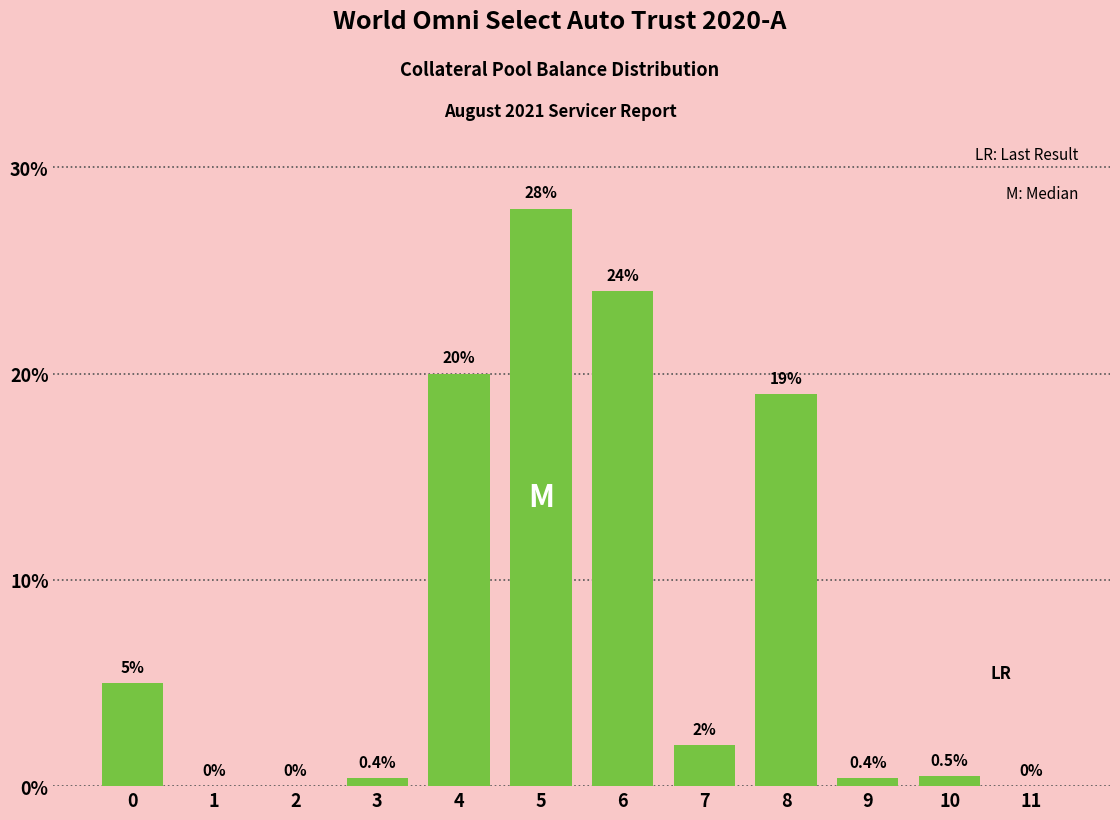

Reading left to right, transcribe all the data shown in this chart.

0=5.0	1=0.0	2=0.0	3=0.4	4=20.0	5=28.0	6=24.0	7=2.0	8=19.0	9=0.4	10=0.5	11=0.0